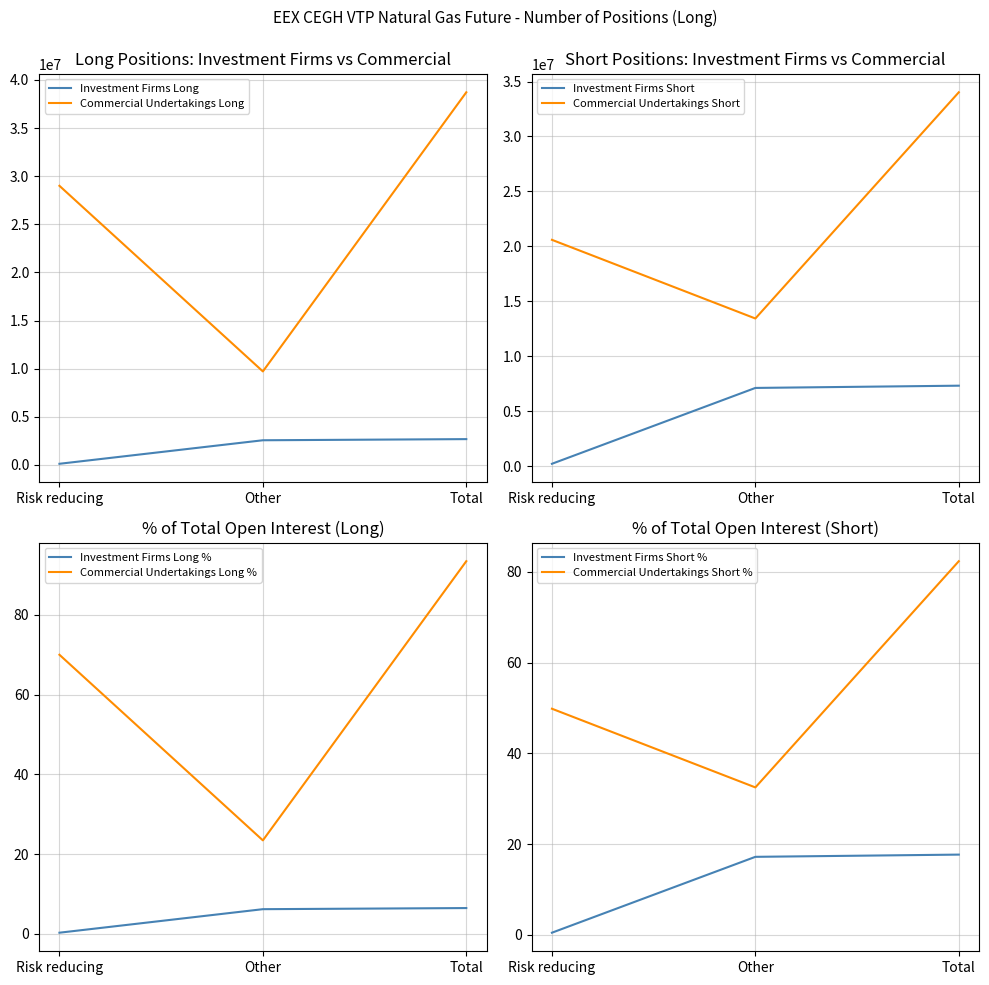

What is the highest value of the Investment Firms Long series?

2681585